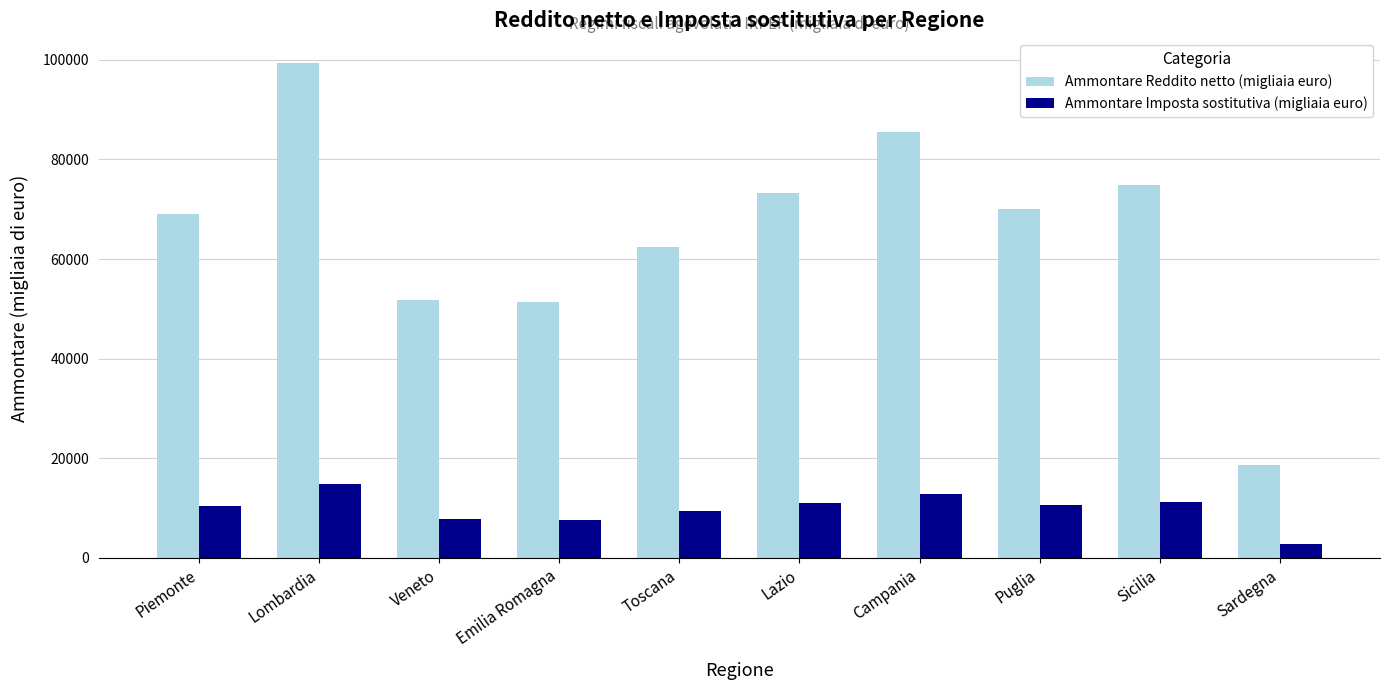

Are the bars grouped side by side (vs. stacked)?

Yes